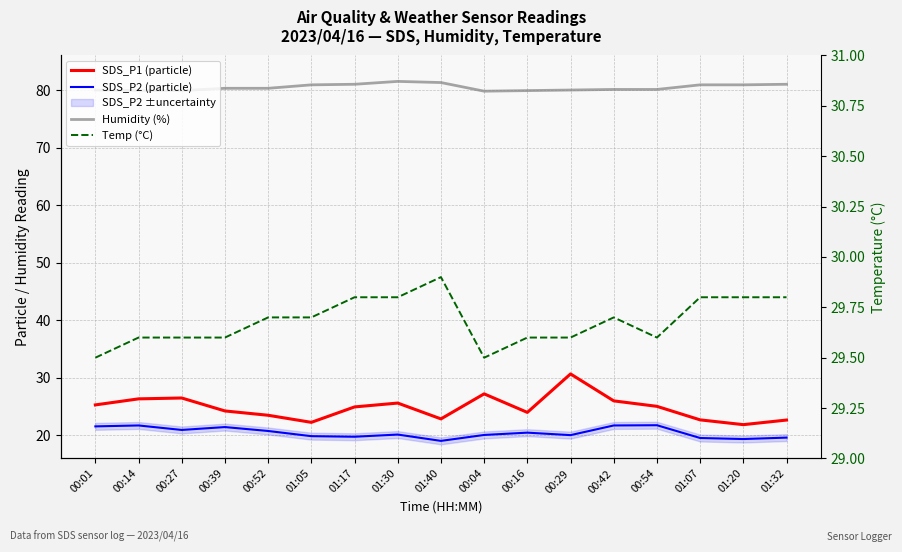

Which category has the lowest value in the Temp (°C) series?

00:01